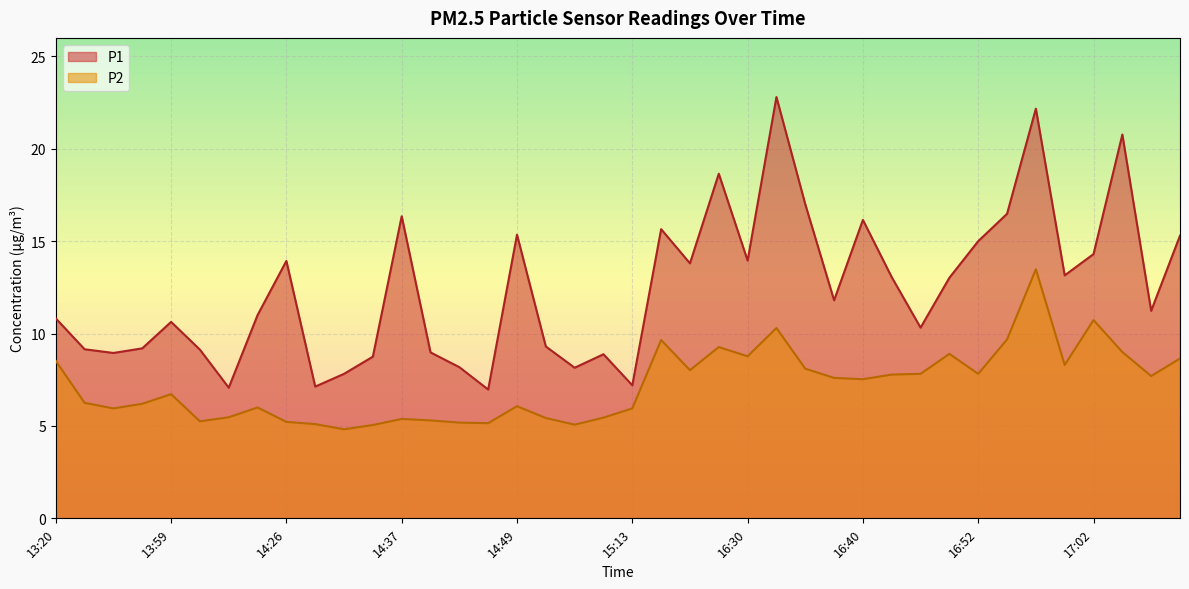

True or false: P2 has a value of 5.3 at 14:40.

True